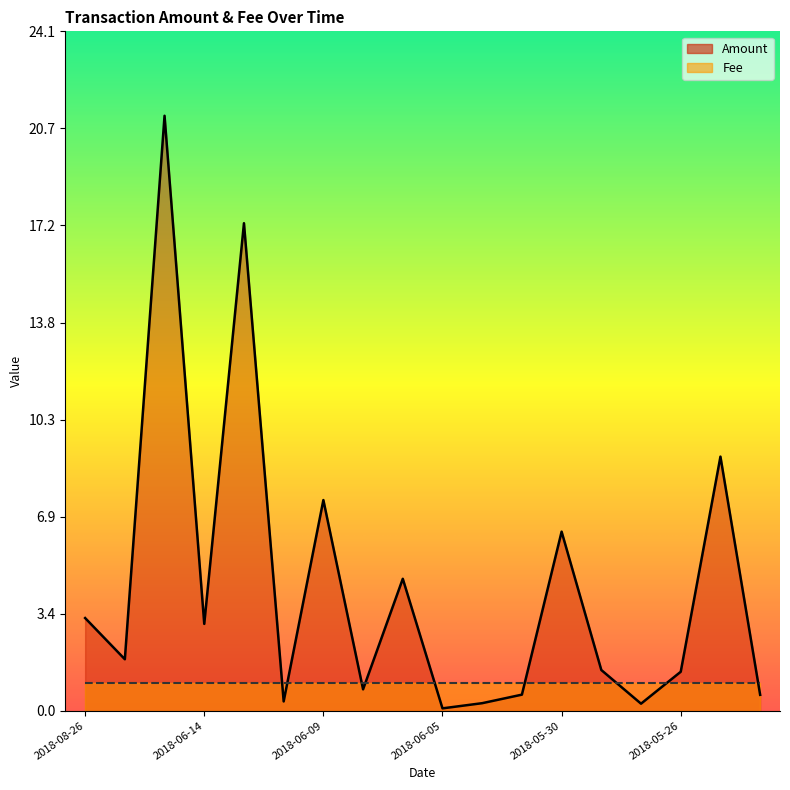

Rank the categories by value from lowest to highest.

2018-06-05, 2018-05-27, 2018-06-02, 2018-06-11, 2018-05-23, 2018-06-01, 2018-06-08, 2018-05-26, 2018-05-29, 2018-07-07, 2018-06-14, 2018-08-26, 2018-06-06, 2018-05-30, 2018-06-09, 2018-05-24, 2018-06-12, 2018-06-16